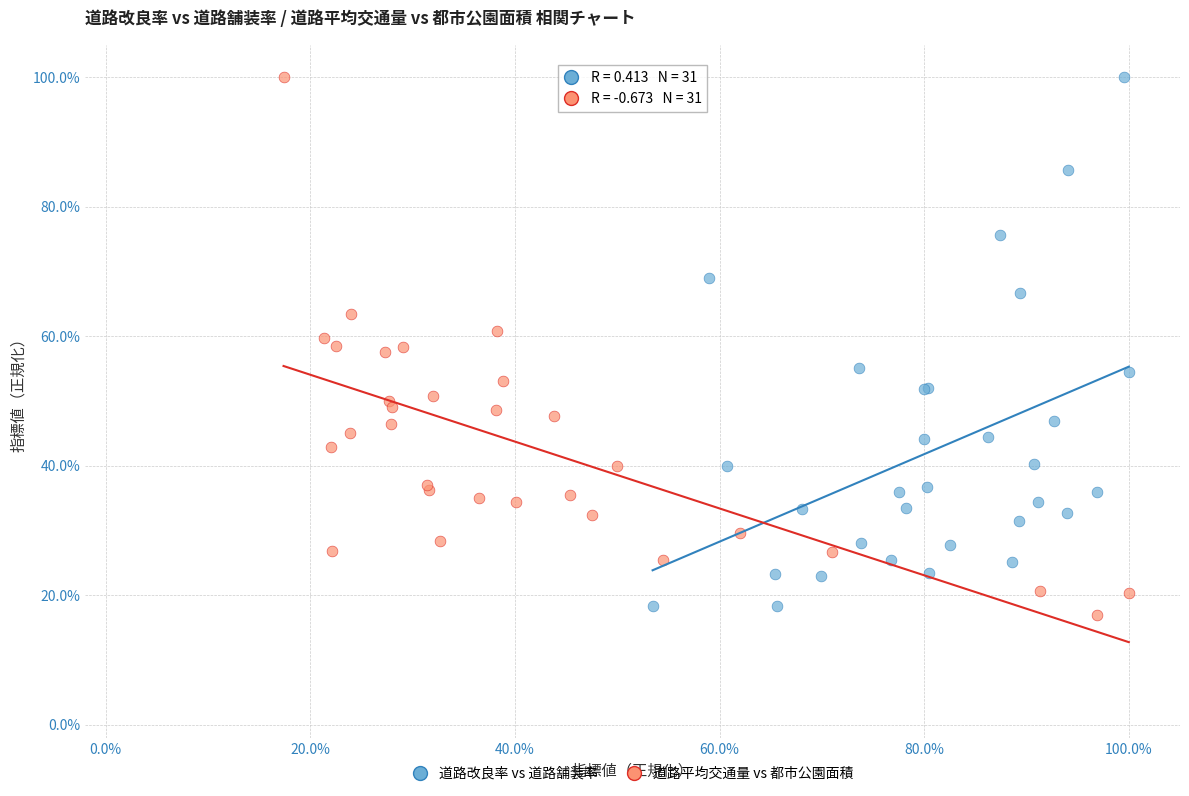

What are all the series names shown in the legend?

道路改良率 vs 道路舗装率, 道路平均交通量 vs 都市公園面積